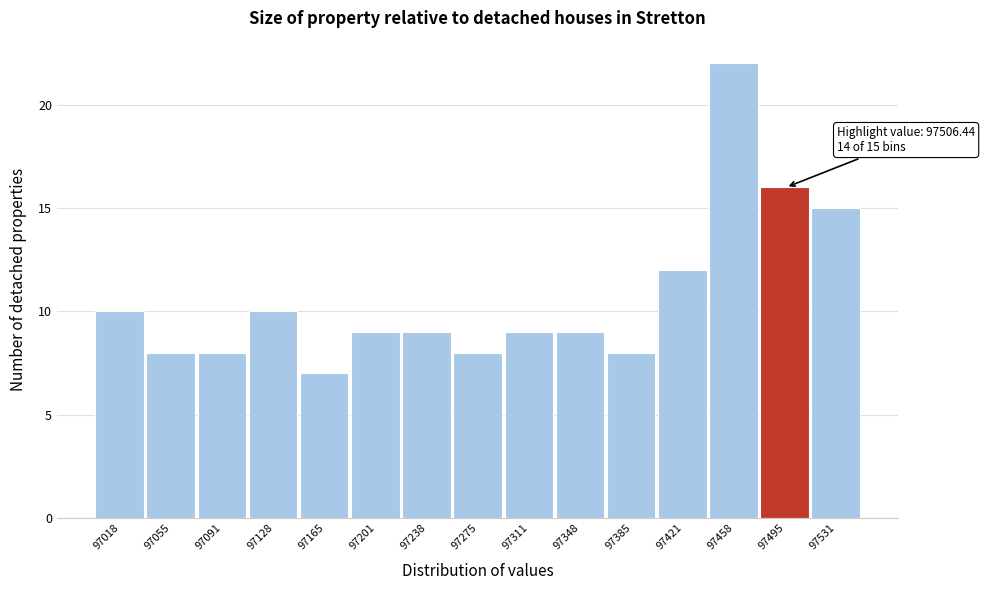

Over which range of the x-axis is the bar tallest?

97440 to 97475